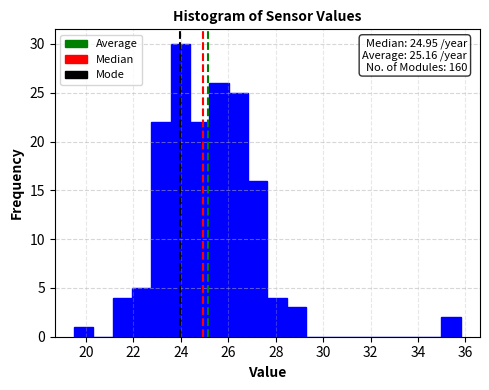

Over which range of the x-axis is the bar tallest?

23.6 to 24.4